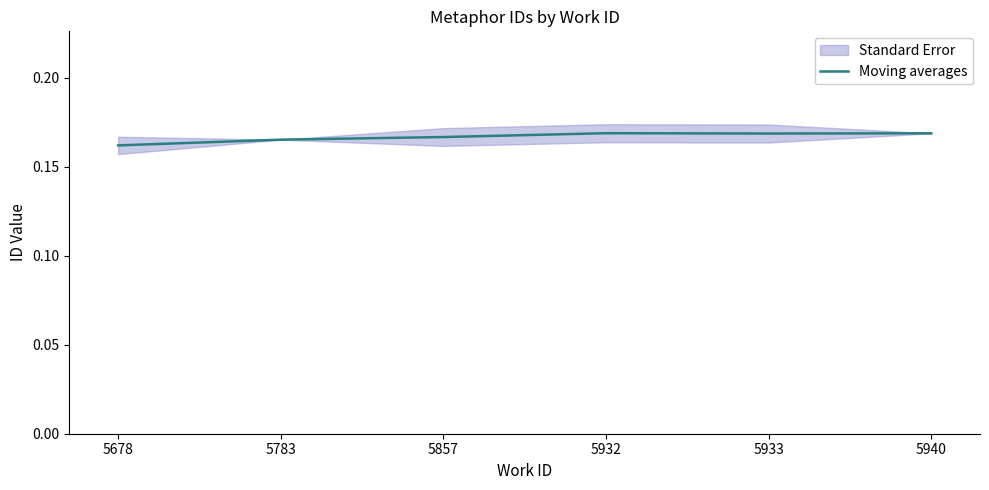

What is the average value?

0.2